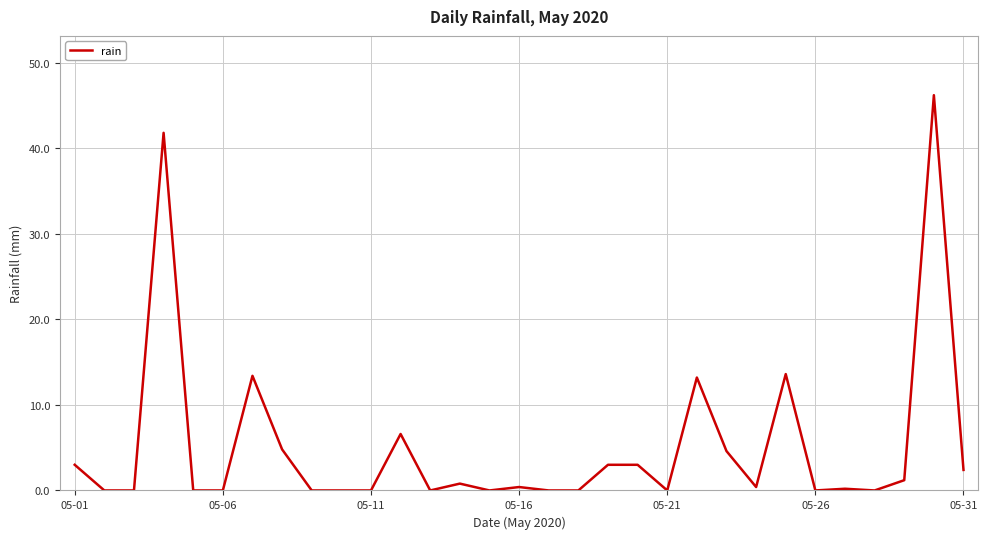

True or false: the data has more than 1 interior local peaks.

True